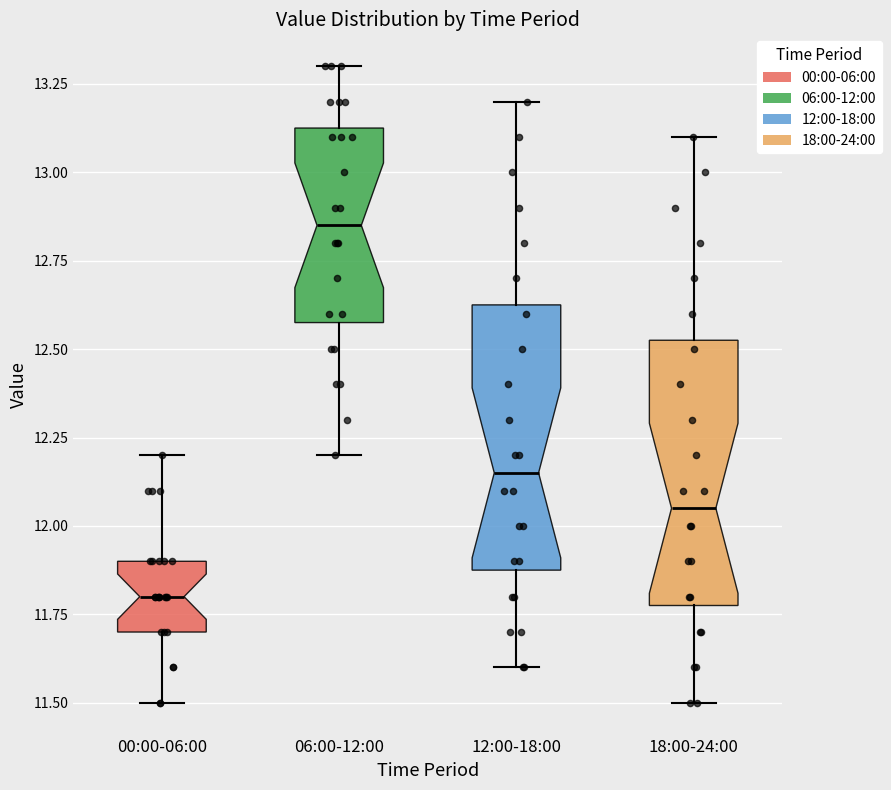

Which box has the highest median line?

06:00-12:00